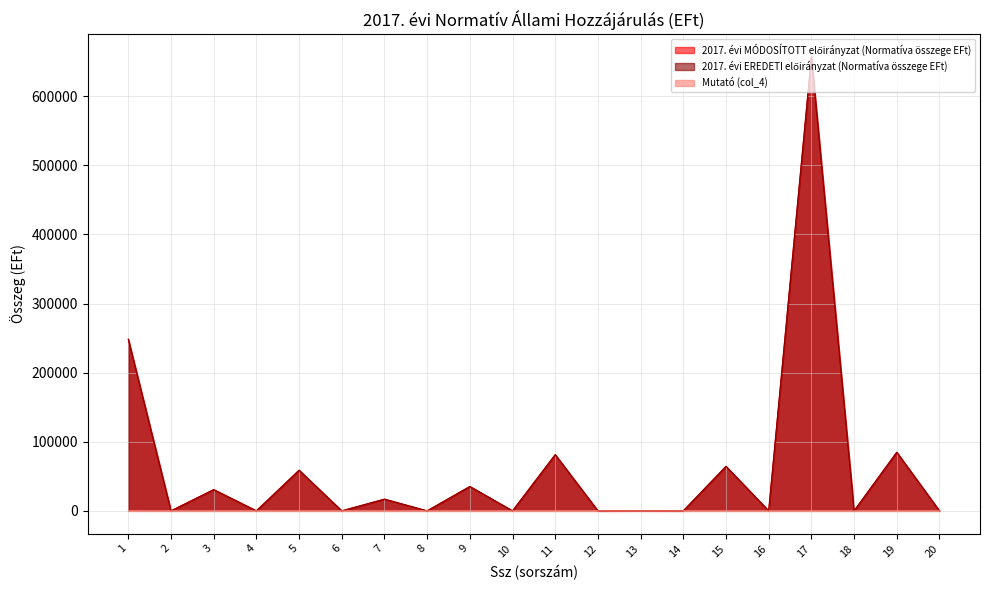

Between 1 and 10, which is larger?

1